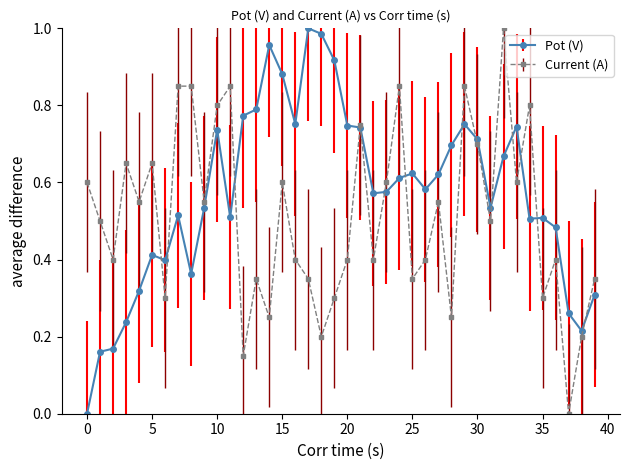

Rank the series by their average value, from lowest to highest.

Current (A), Pot (V)